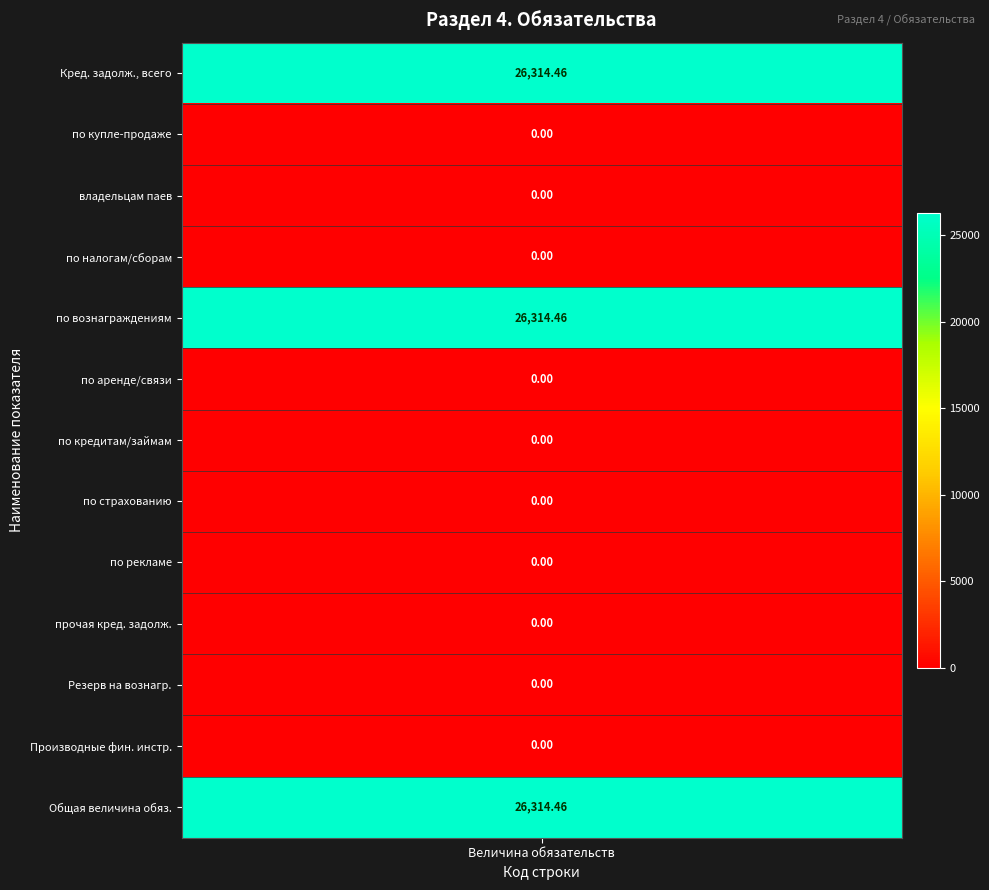

What is the sum of all values?

78943.4